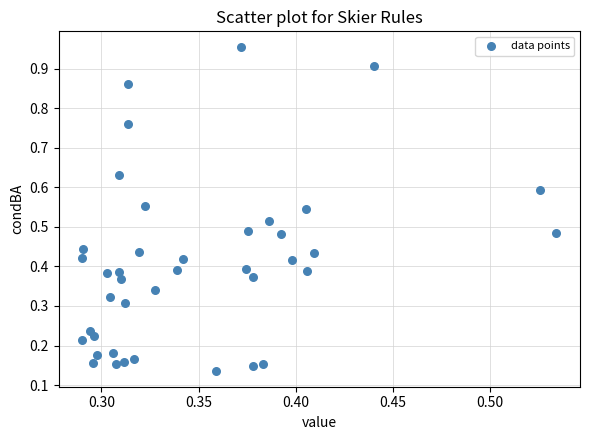

How many points are shown in the scatter plot?

40